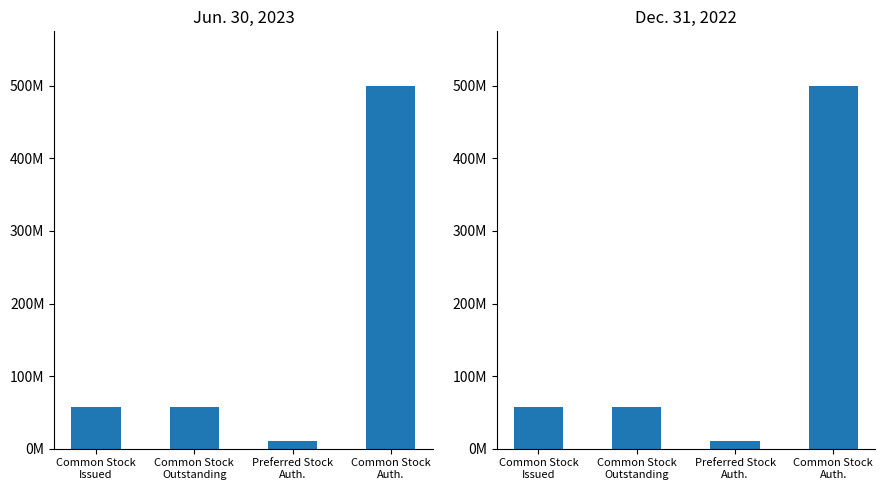

List the labels in order of Jun. 30, 2023 value, largest first.

Common Stock
Auth., Common Stock
Issued, Common Stock
Outstanding, Preferred Stock
Auth.